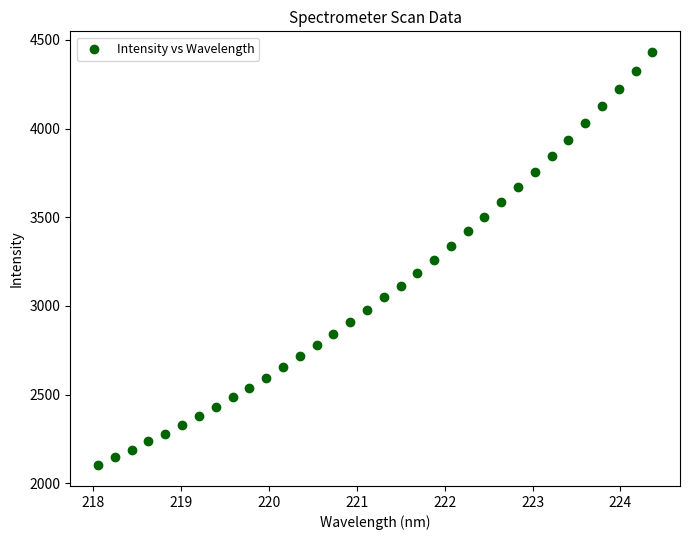

What is the range of X values (max minus min)?

6.3